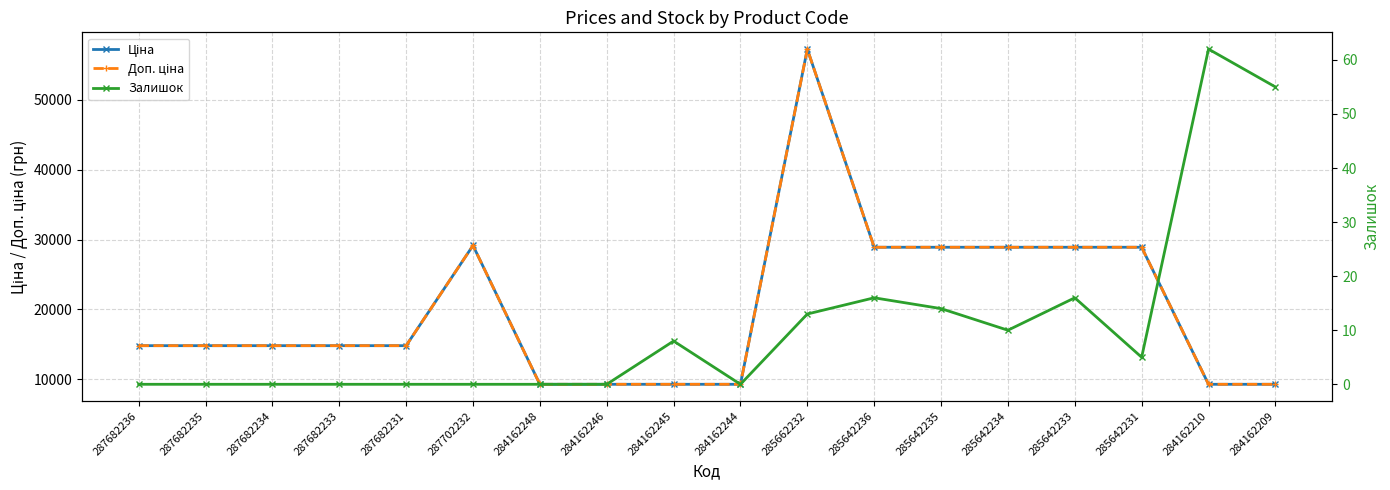

At which label does Ціна reach its peak?

285662232